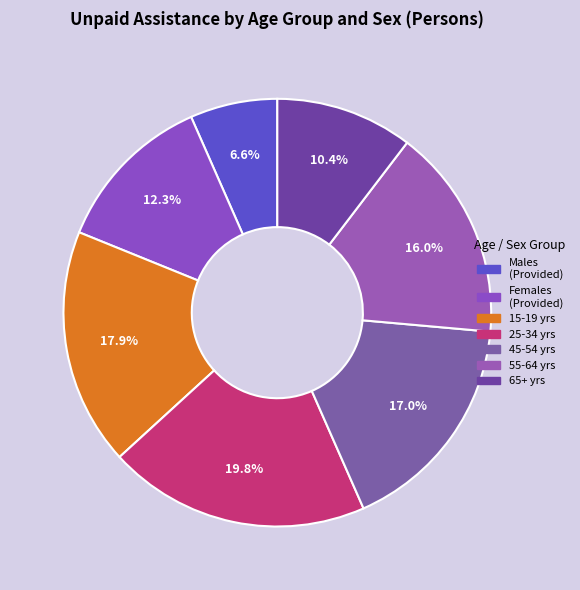

Which slice is the smallest?

Males (Provided)